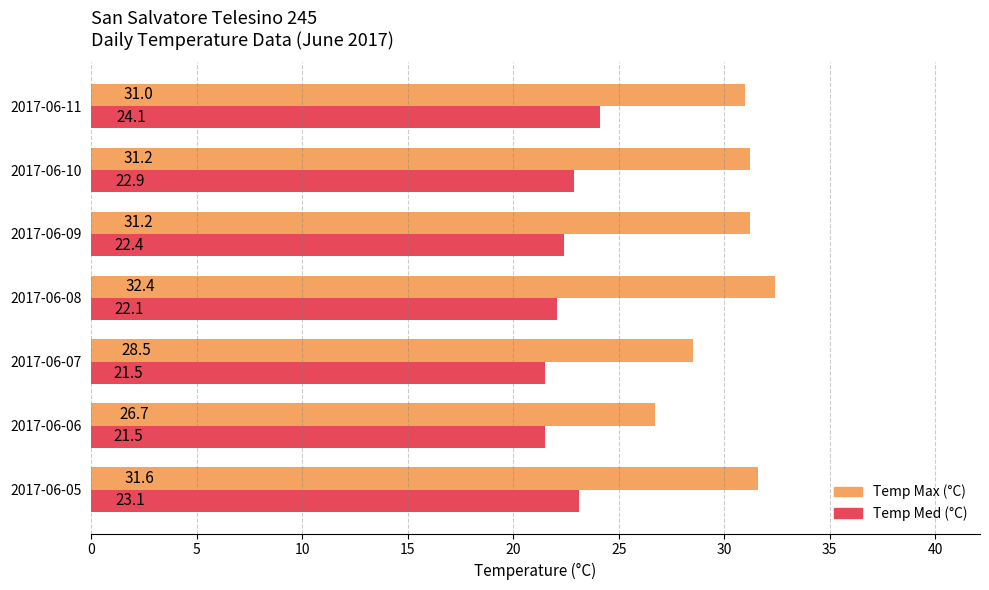

What is the average value of the Temp Max (°C) series?

30.4